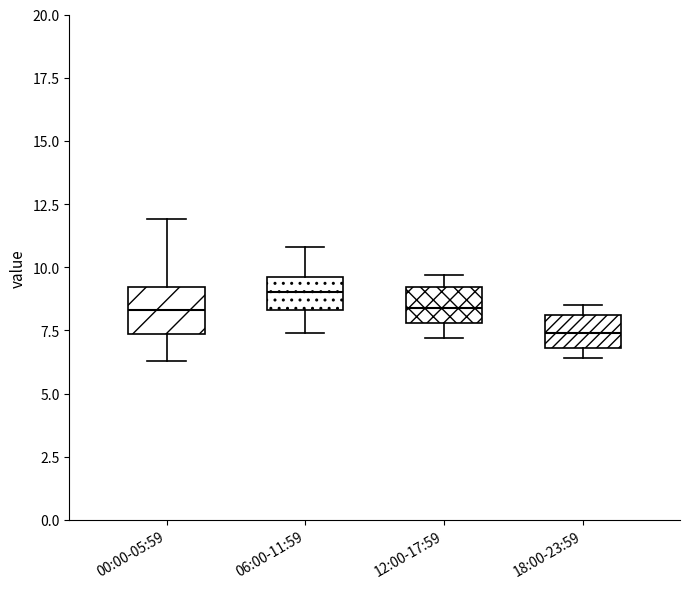

Which box's median line is the lowest?

18:00-23:59